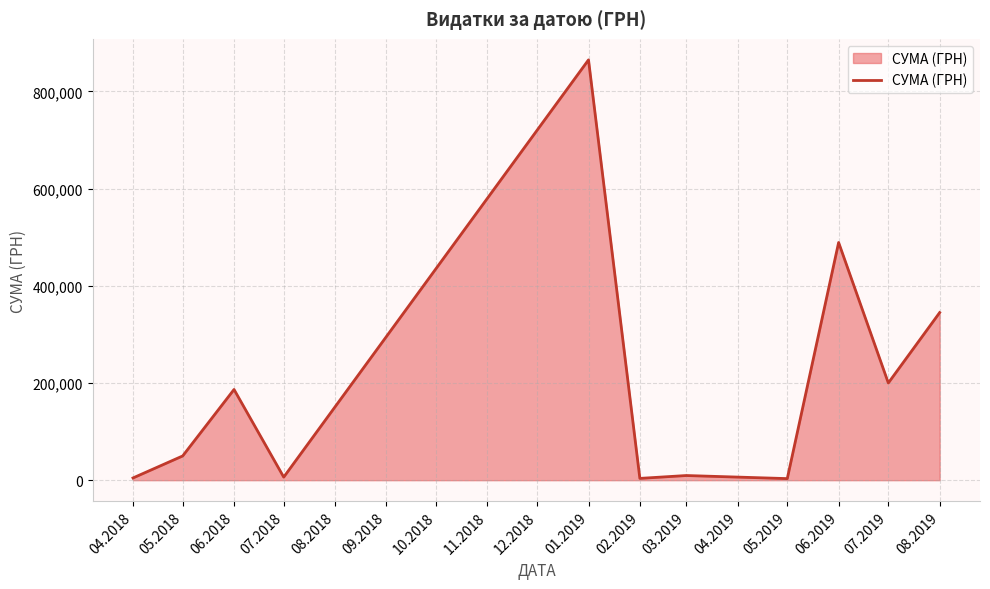

What is the greatest value displayed?

864988.1